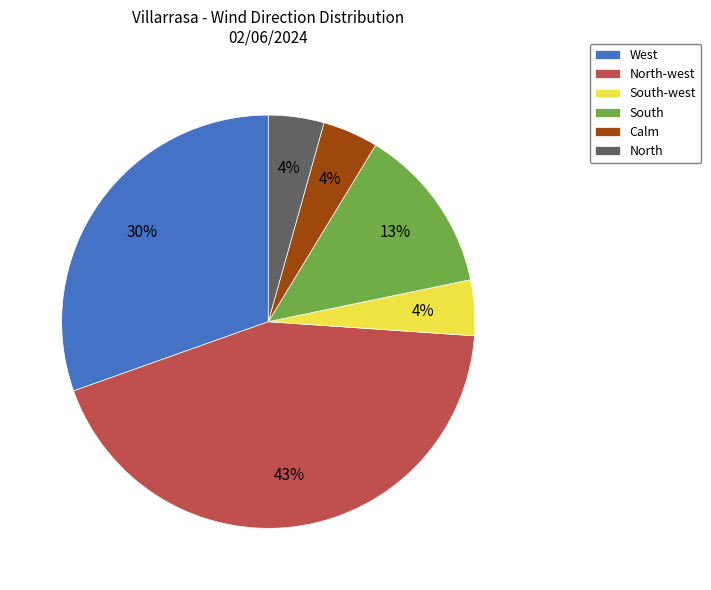

To the nearest percent, what is the average slice percentage?

17%